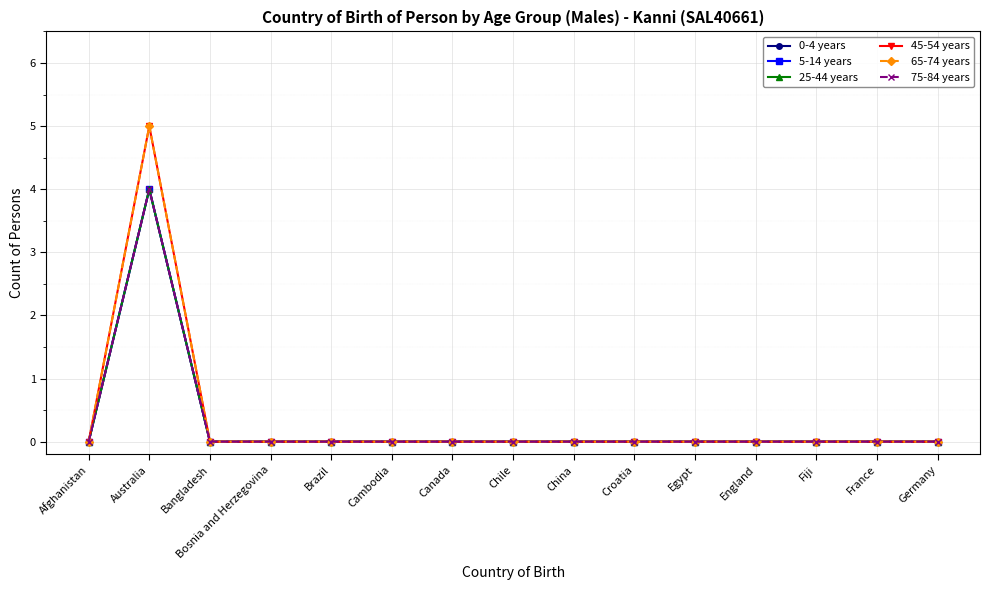

How many lines are shown in the chart?

6